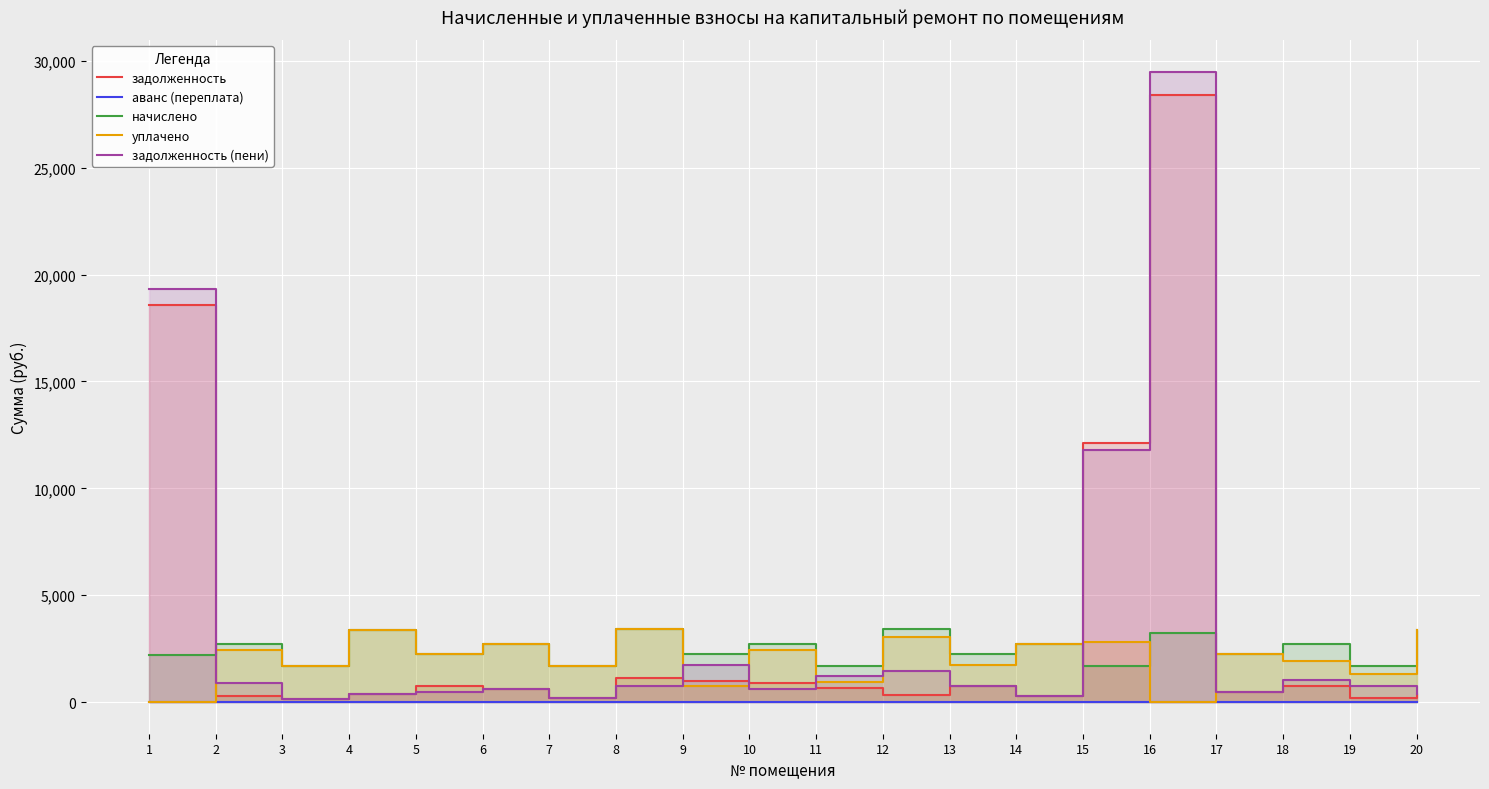

Which series changed the most between 9 and 18?

уплачено